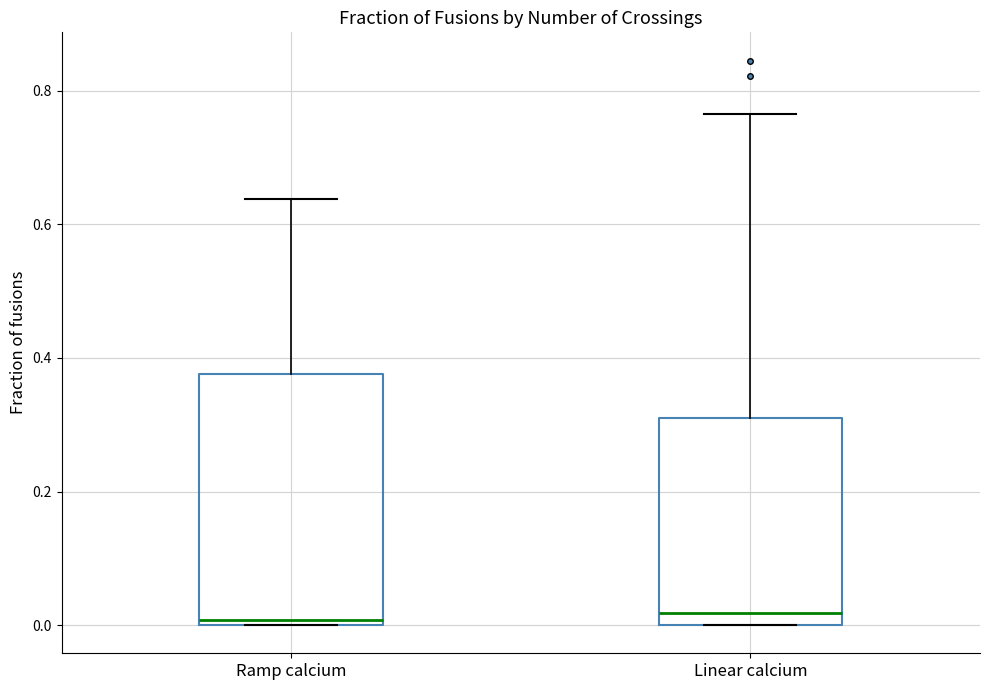

Reading left to right, read every box against the y-axis: the position of its median line, the range the box covers, and the ends of its whiskers. The values are not printed on the chart, so give them approximately, as read against the axis.

Ramp calcium: median 0.00 (just above the box's lower edge), box 0.00 to 0.38, whiskers 0.00 to 0.64
Linear calcium: median 0.02, box 0.00 to 0.32, whiskers 0.00 to 0.76